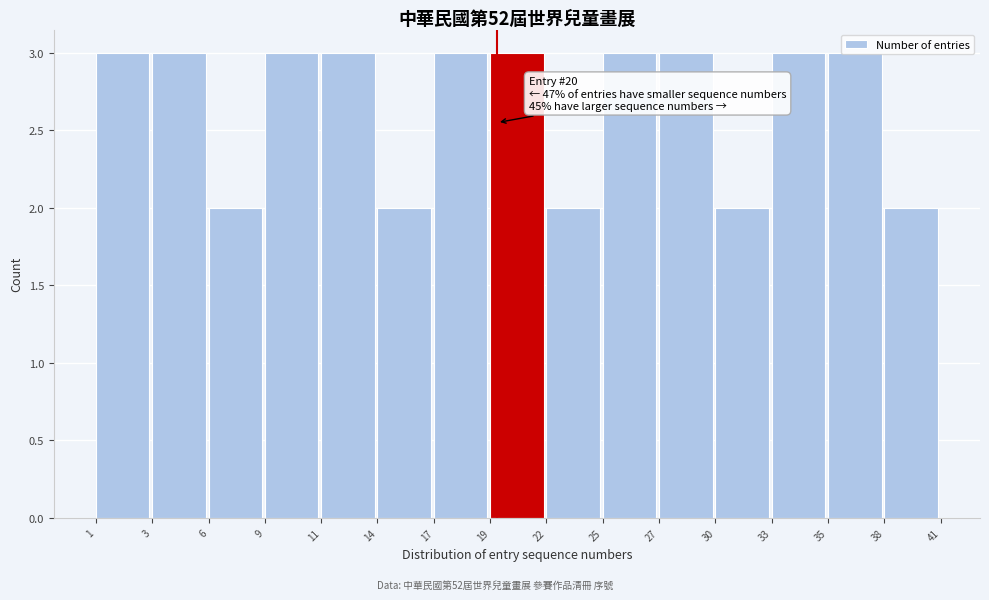

What is the ratio of the value at 25 to the value at 17?

1.0